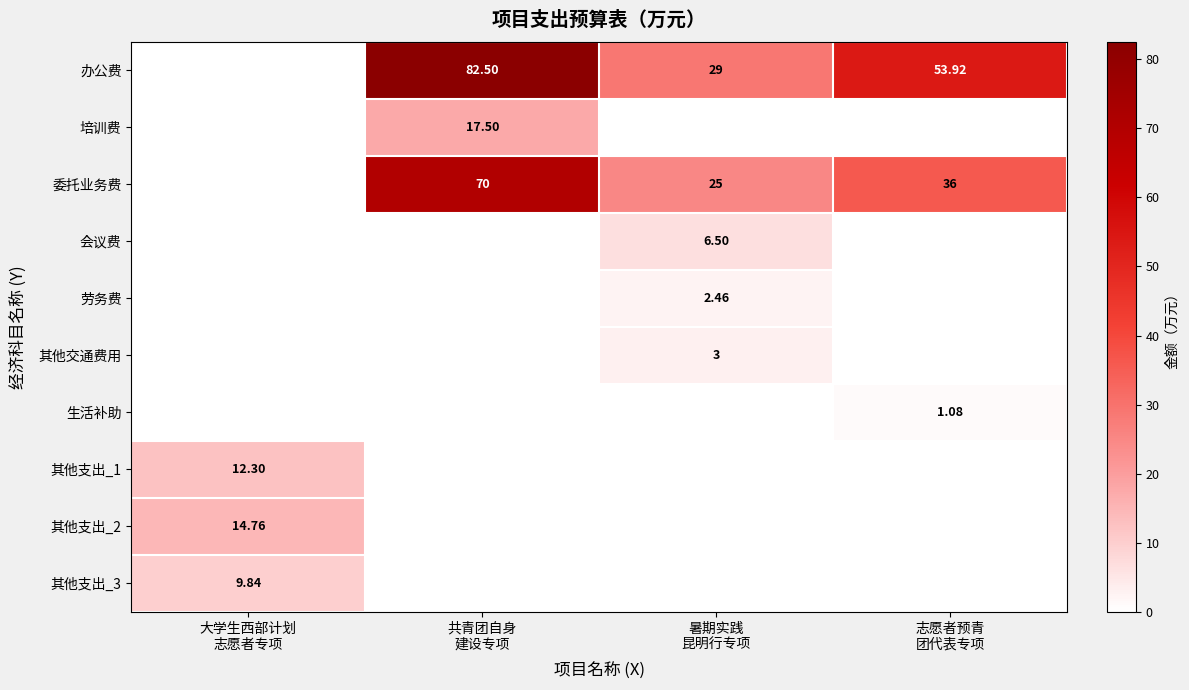

Between 暑期实践 昆明行专项 and 志愿者预青 团代表专项, which series saw the biggest shift?

办公费